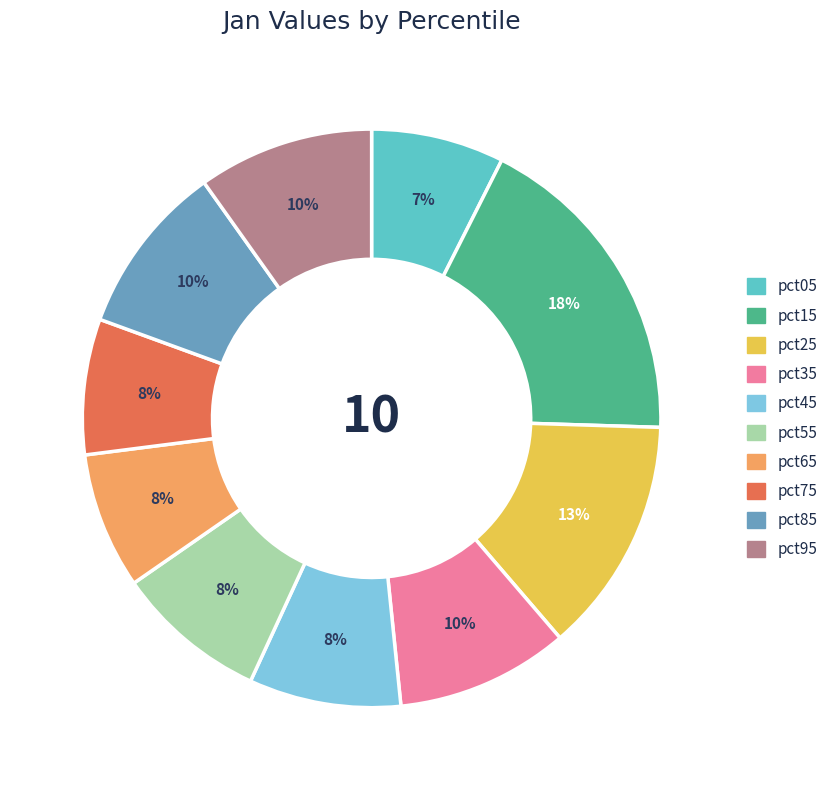

Is the sum of pct15 and pct45 greater than half?

No